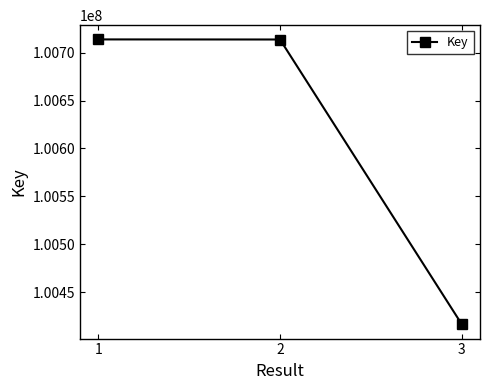

What is the smallest value displayed?

100416427